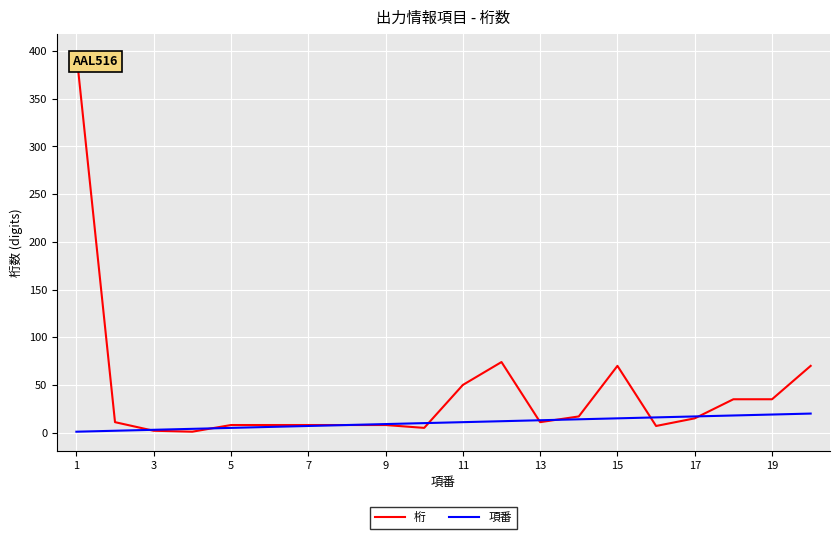

What is the highest value of the 項番 series?

20